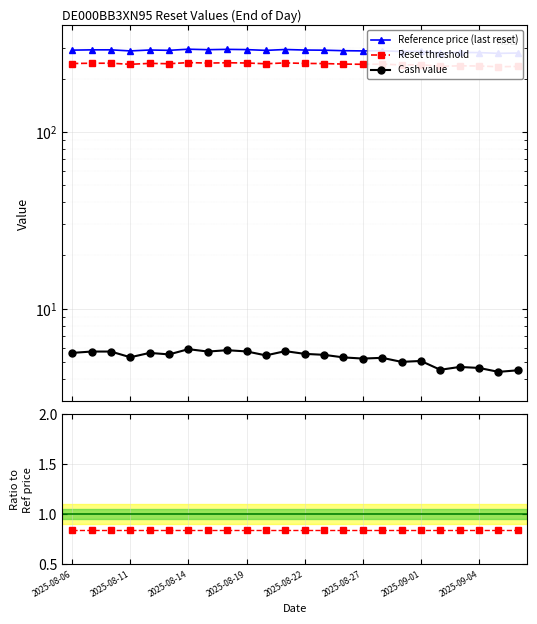

What is the sum of the Reset threshold values at 23 and 12?

478.7